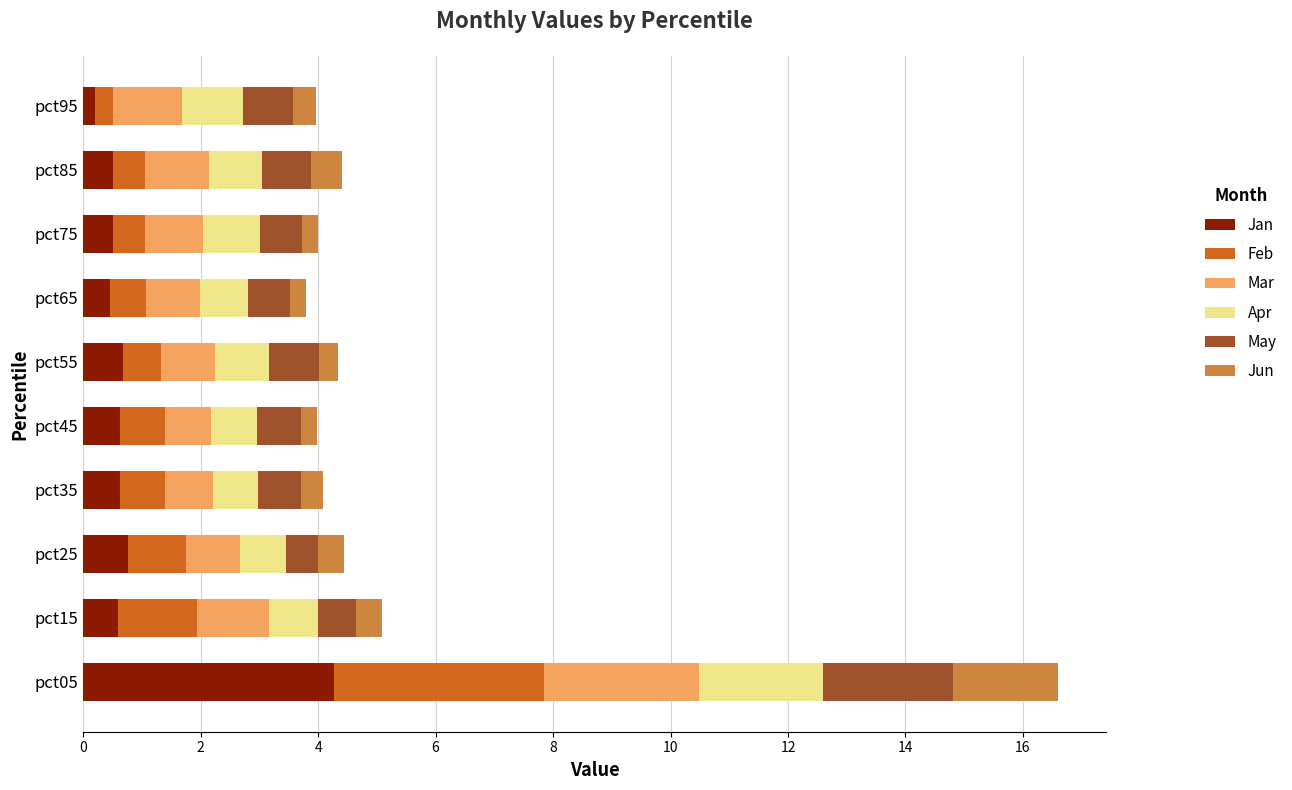

At which category is the sum across all series the highest?

pct05